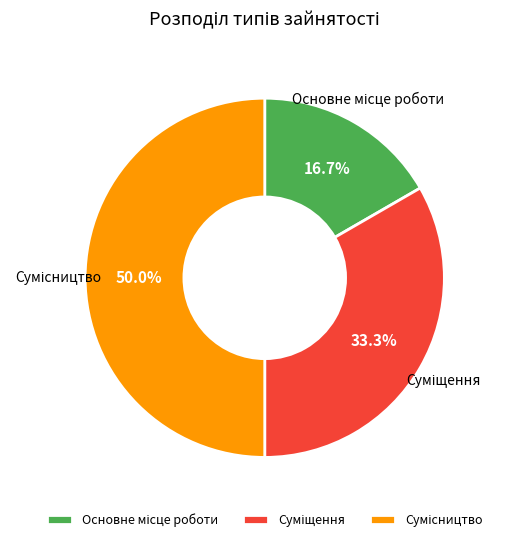

Does any single category account for the majority?

No